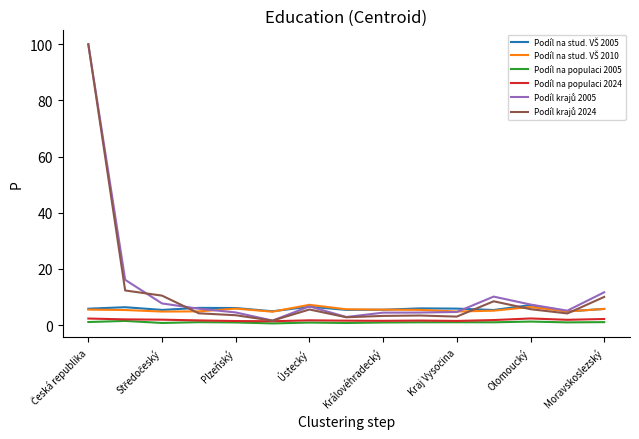

What is the maximum value for Podíl na populaci 2024?

2.4